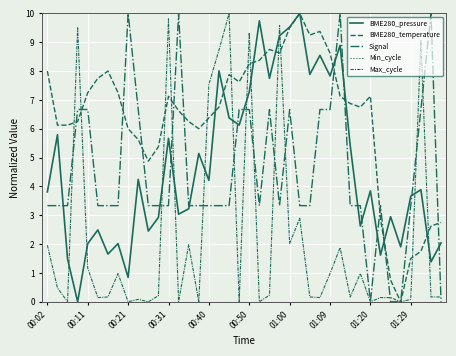

How many lines are shown in the chart?

5